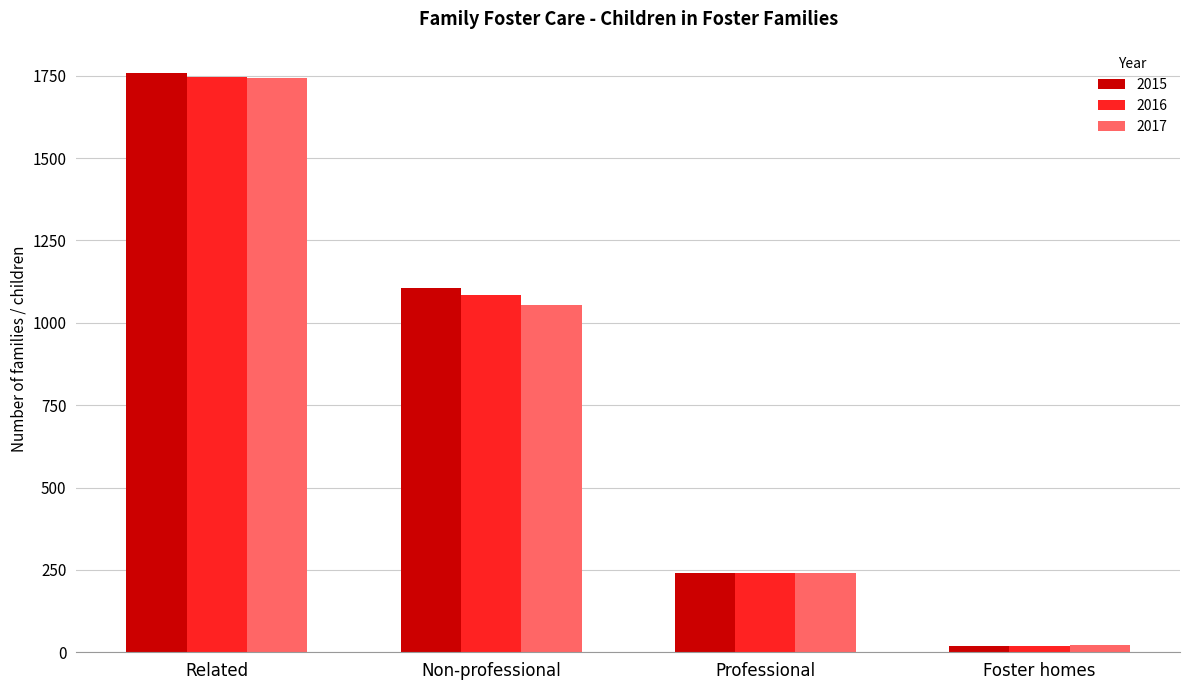

Reading left to right, what are all the values shown in this chart?

2015: 1757	1105	240	19
2016: 1745	1085	240	20
2017: 1744	1055	241	21